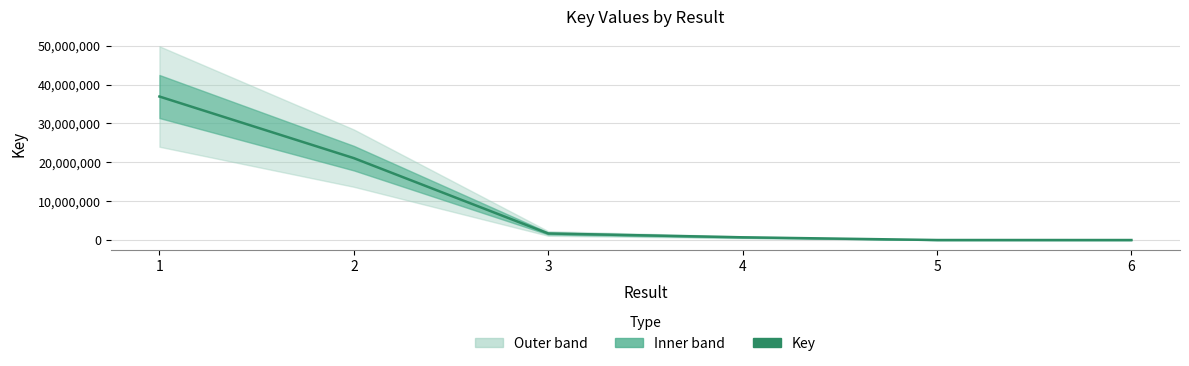

Rank the categories by value from lowest to highest.

6, 5, 4, 3, 2, 1